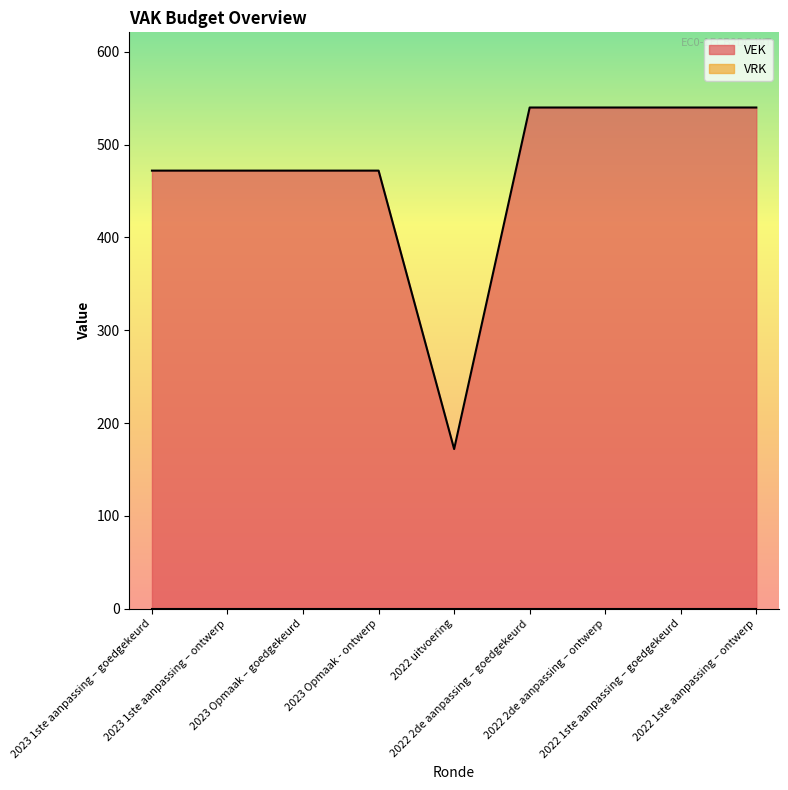

How many lines are shown in the chart?

2